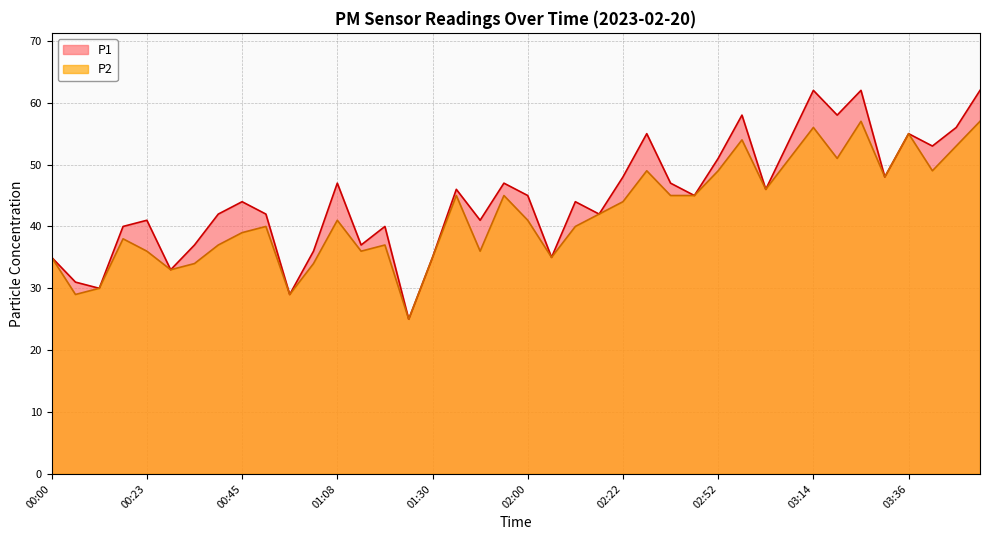

At which category does the chart reach its peak across all series?

03:14